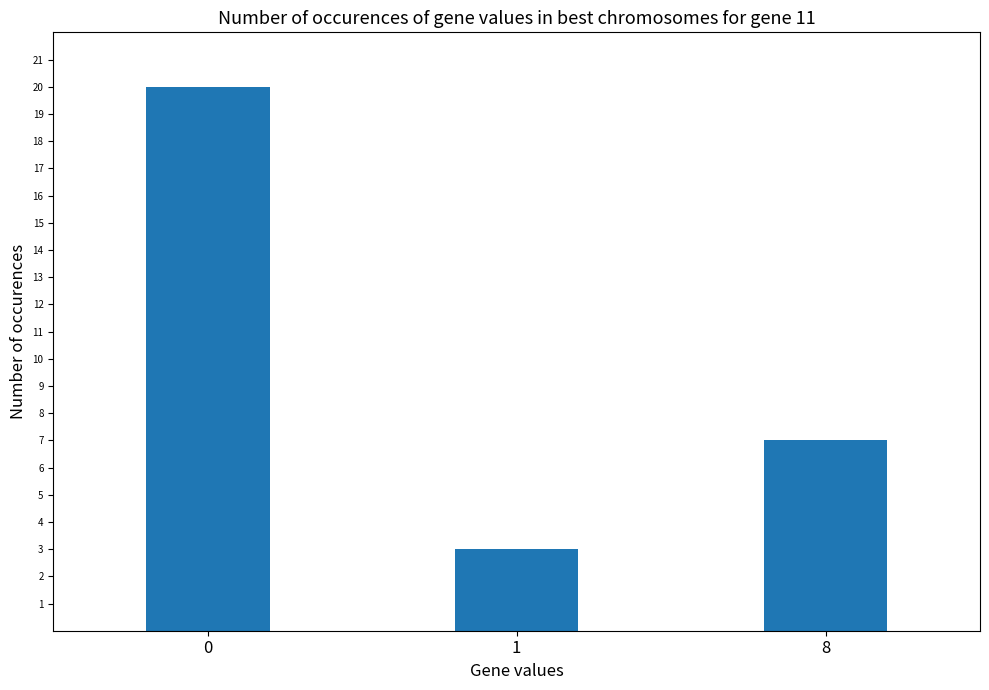

The chart shows a value of 3 at 1. True or false?

True